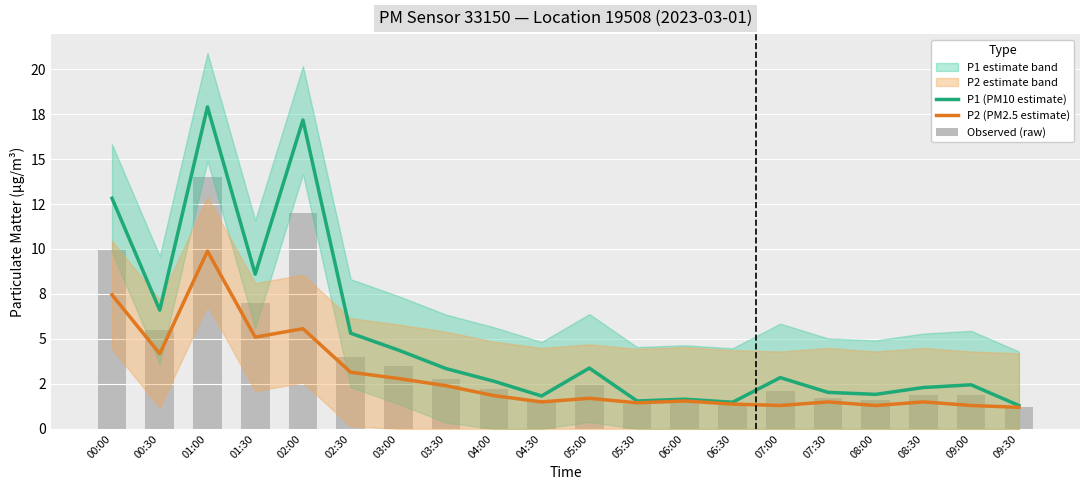

Reading right to left, what are all the values shown in this chart?

P1 (PM10 estimate): 1.3	2.5	2.3	1.9	2.0	2.9	1.5	1.6	1.6	3.4	1.8	2.6	3.4	4.4	5.3	17.2	8.6	17.9	6.6	12.8
P2 (PM2.5 estimate): 1.2	1.3	1.5	1.3	1.5	1.3	1.4	1.6	1.4	1.7	1.5	1.9	2.4	2.8	3.1	5.6	5.1	9.9	4.2	7.5
Observed (raw): 1.2	1.9	1.9	1.6	1.7	2.1	1.4	1.6	1.4	2.5	1.6	2.2	2.8	3.5	4.0	12.0	7.0	14.0	5.5	10.0